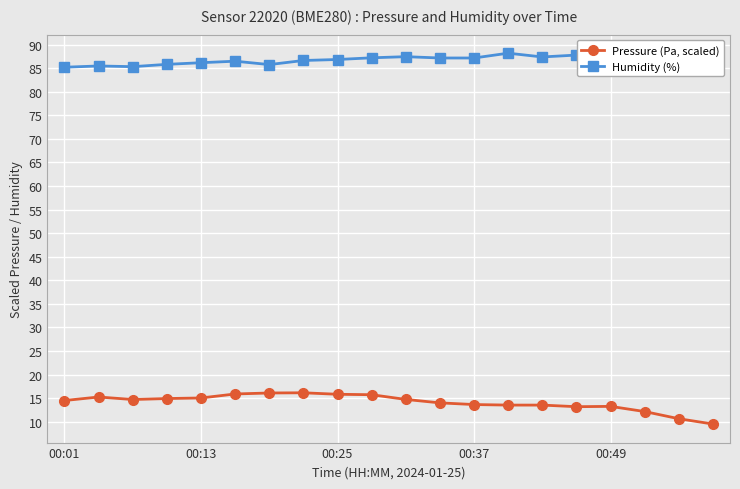

Does the chart have visible grid lines?

Yes